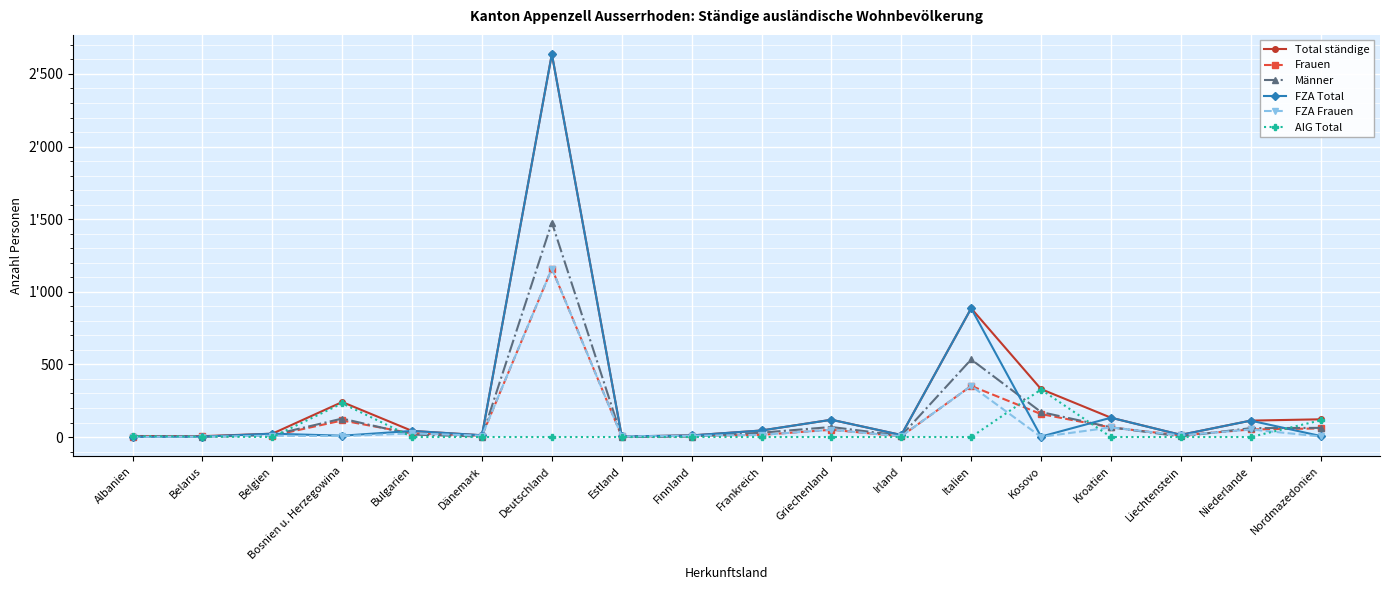

Does the chart have visible grid lines?

Yes